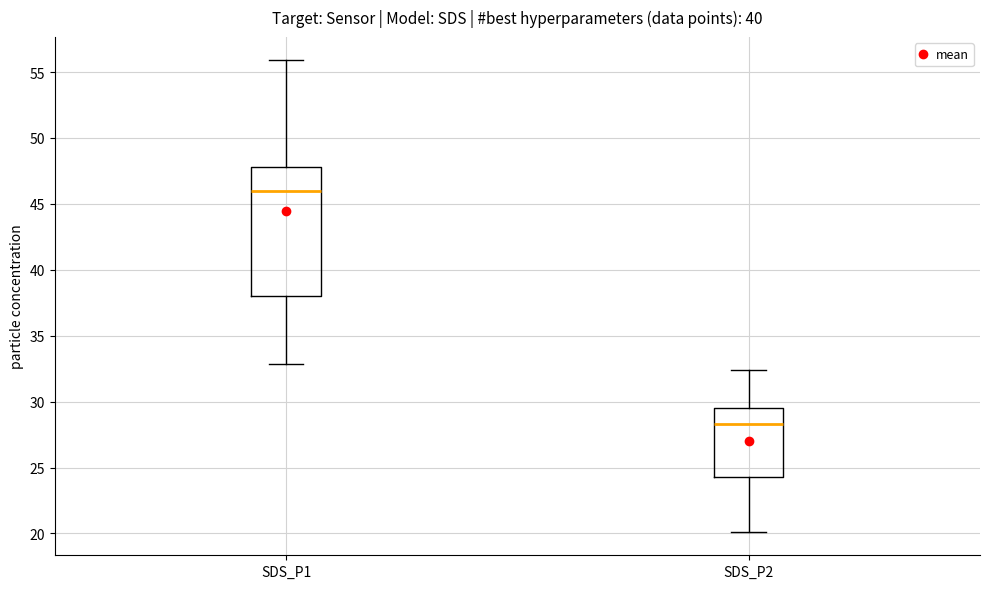

Reading left to right, read every box against the y-axis: the position of its median line, the range the box covers, and the ends of its whiskers. The values are not printed on the chart, so give them approximately, as read against the axis.

SDS_P1: median 46.0, box 38.0 to 48.0, whiskers 33.0 to 56.0
SDS_P2: median 28.5, box 24.5 to 29.5, whiskers 20.0 to 32.5